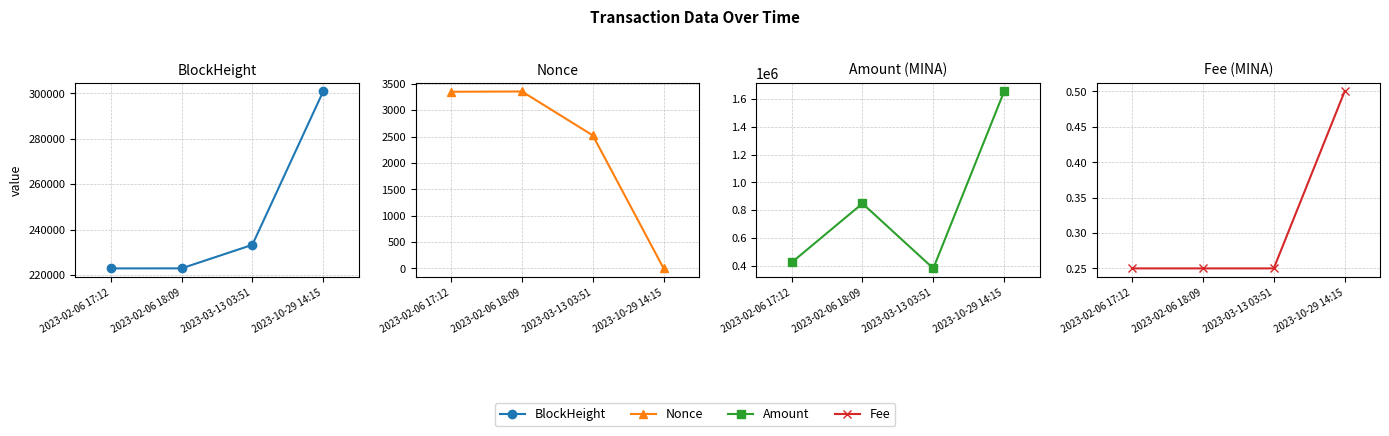

Is it true that Fee equals 0.2 at 2023-03-13 03:51?

True